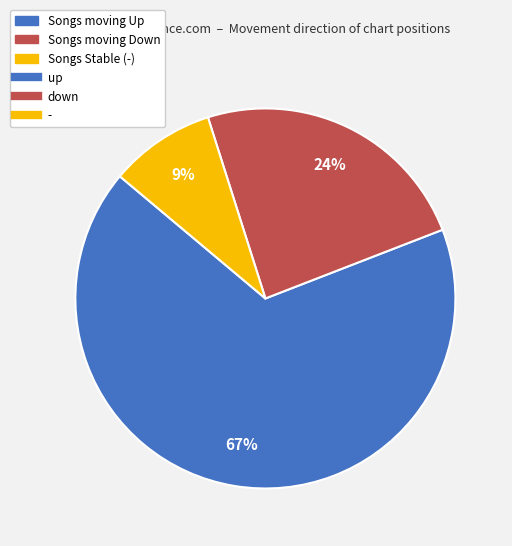

To the nearest percent, what is the average slice percentage?

33%